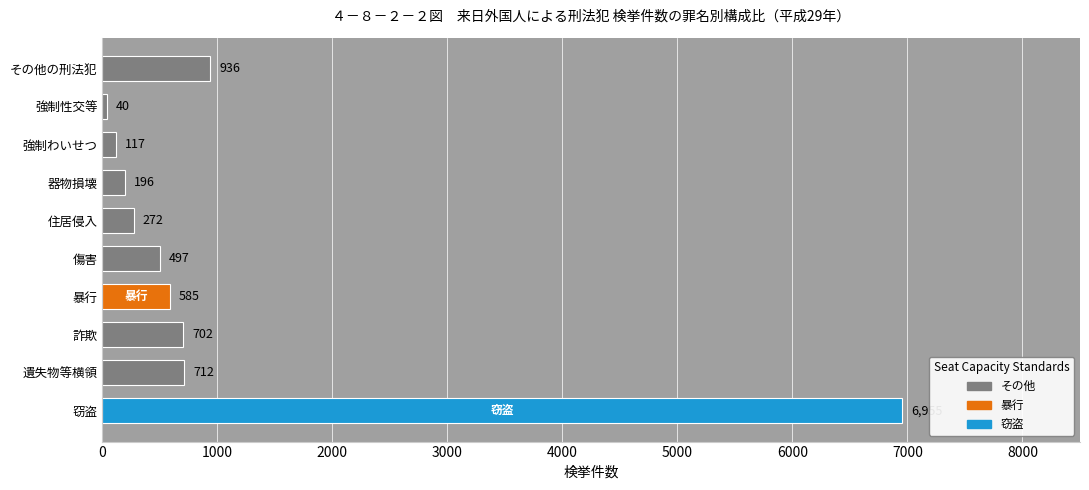

Rank the categories by value from highest to lowest.

窃盗, その他の刑法犯, 遺失物等横領, 詐欺, 暴行, 傷害, 住居侵入, 器物損壊, 強制わいせつ, 強制性交等